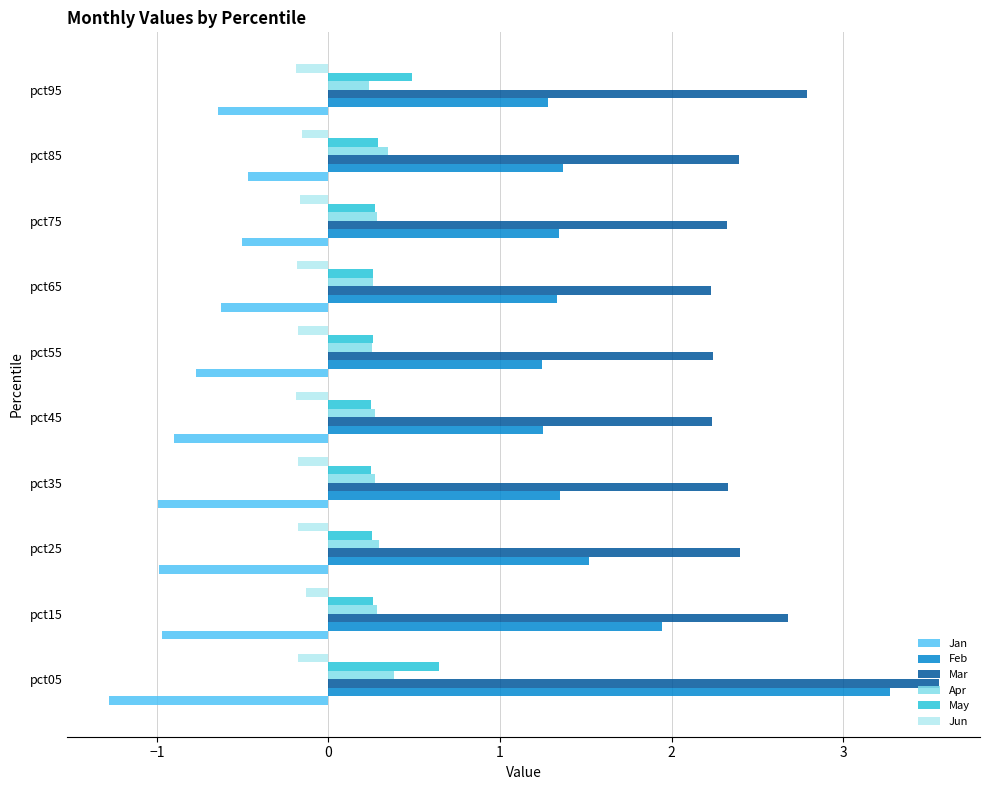

Which series has the widest spread of values?

Feb